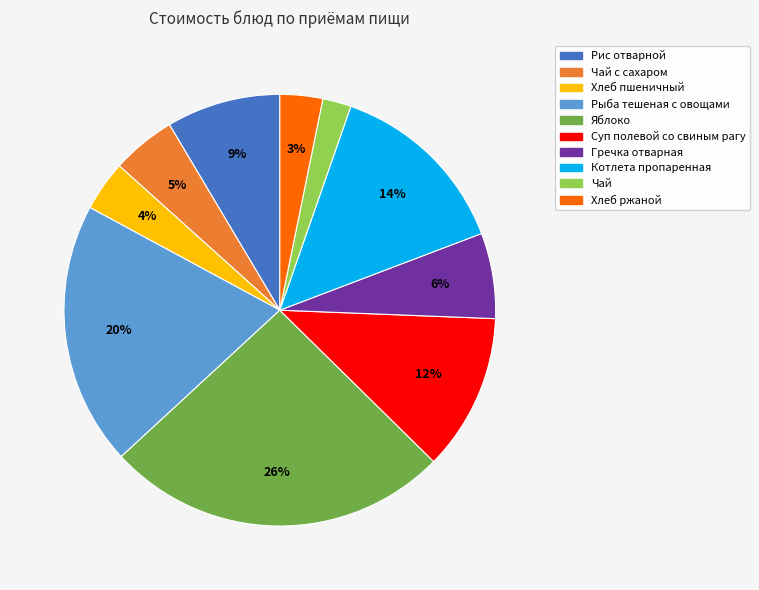

Does any single category account for the majority?

No